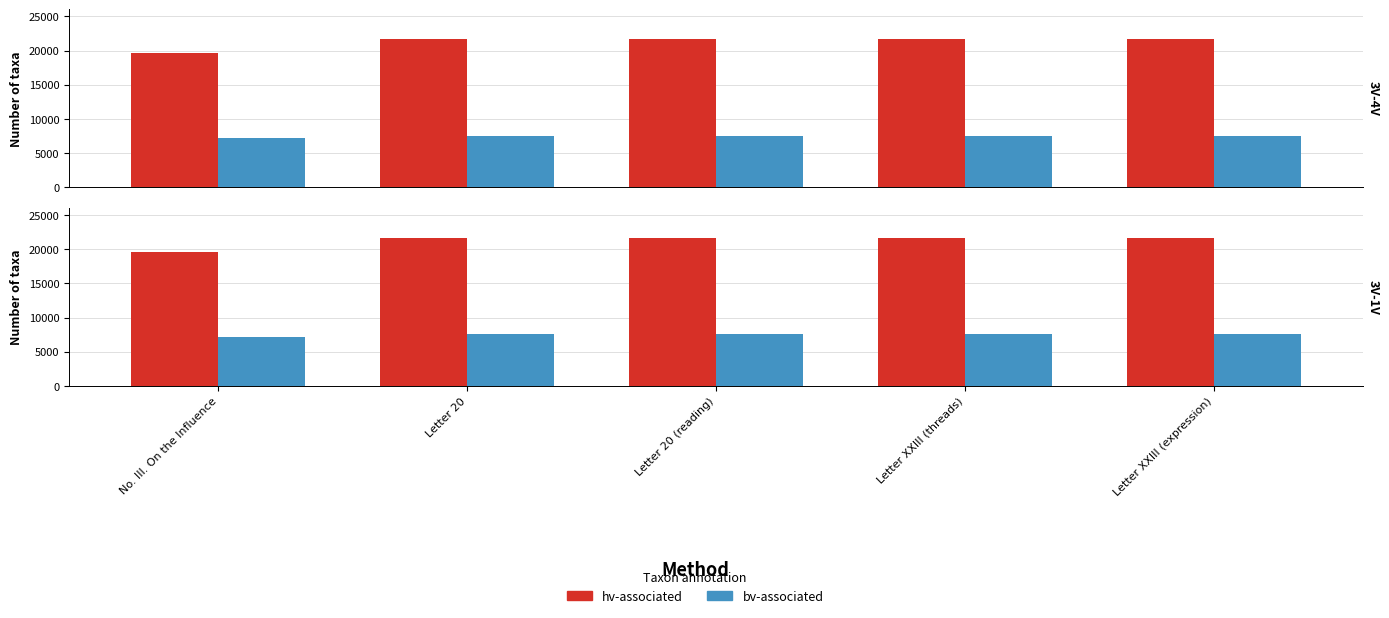

What is the greatest value displayed?

21703